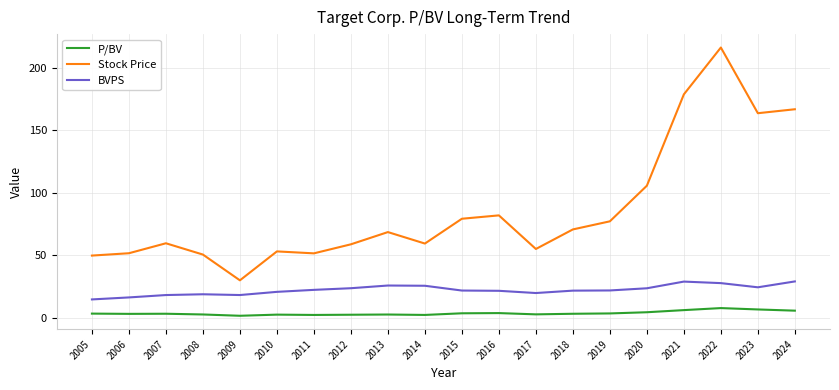

Is the value of P/BV at 2018 greater than the value of Stock Price at 2015?

No